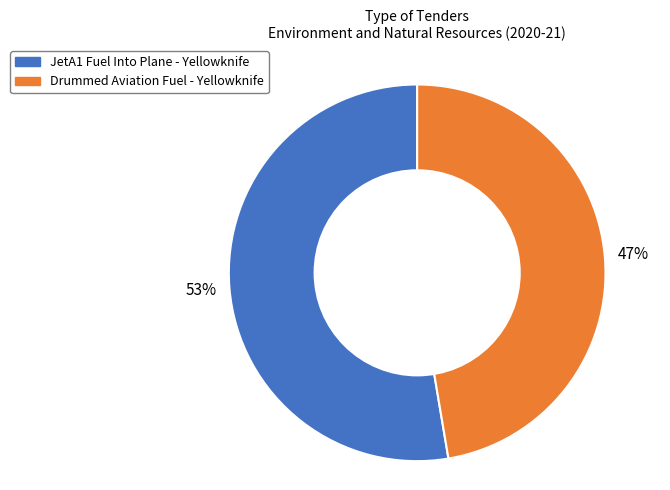

Is it true that JetA1 Fuel Into Plane - Yellowknife is 38% of the pie?

False